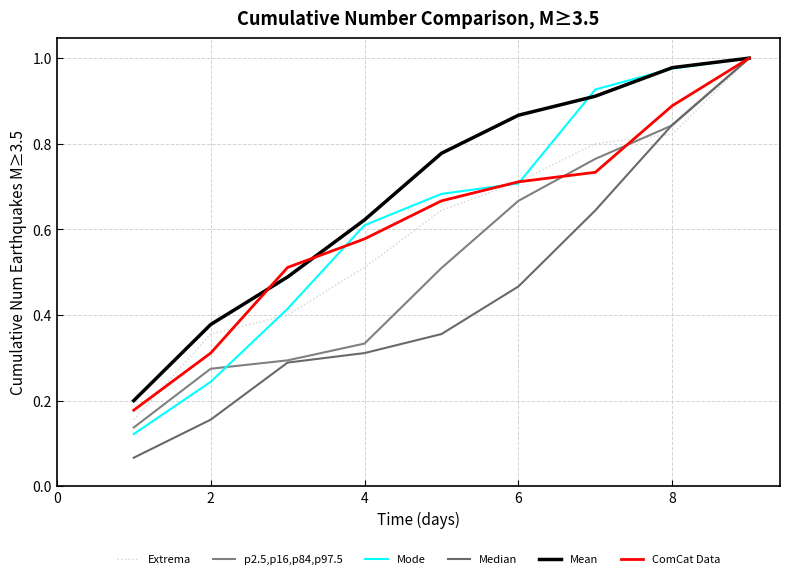

What are all the series names shown in the legend?

Extrema, p2.5,p16,p84,p97.5, Mode, Median, Mean, ComCat Data